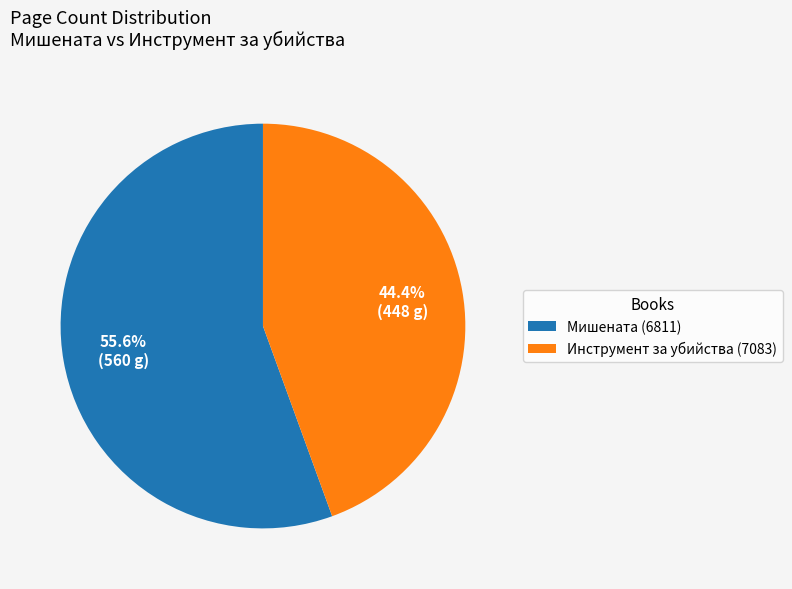

Which category has the smallest portion of the pie?

Инструмент за убийства (7083)